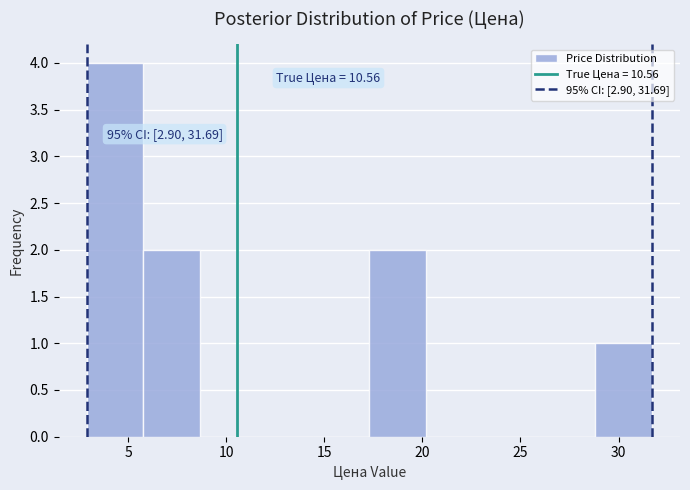

Which range on the x-axis has the tallest bar?

3.0 to 6.0